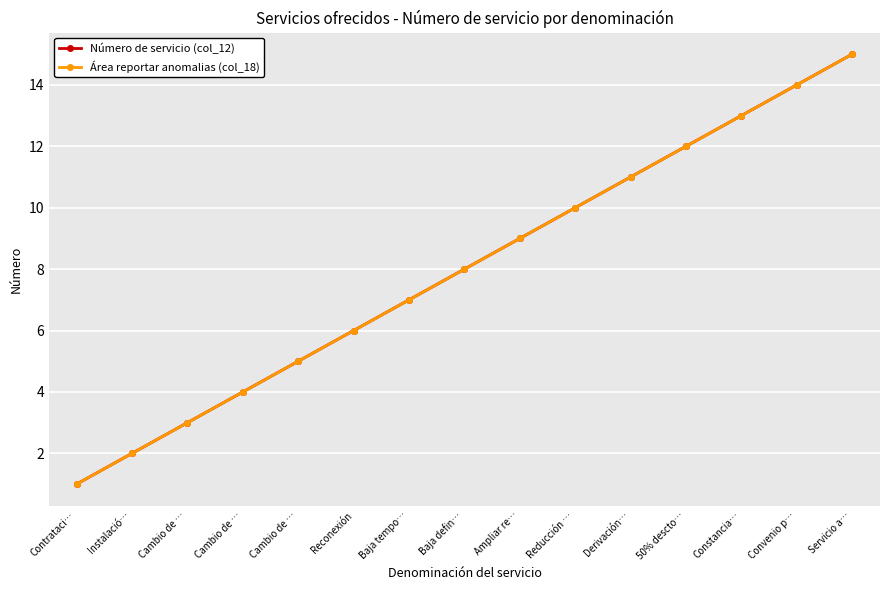

At which label does Área reportar anomalias (col_18) reach its peak?

Servicio a…